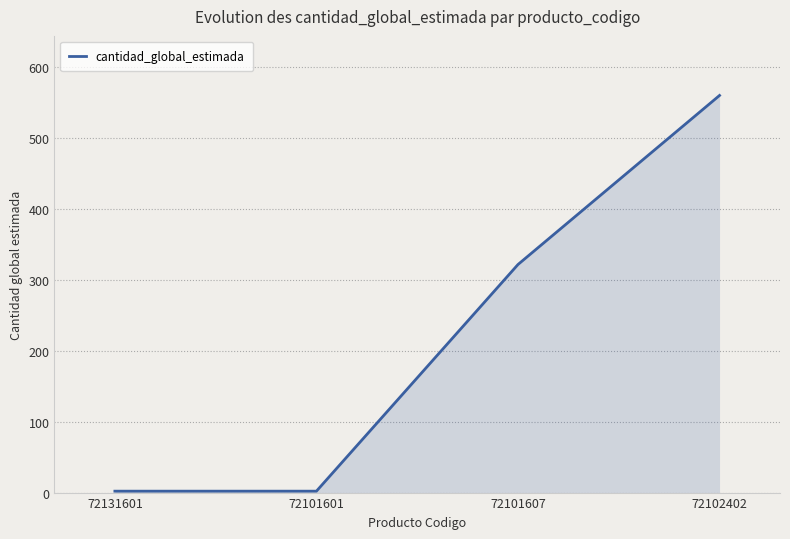

At which category does the chart reach its peak across all series?

72102402